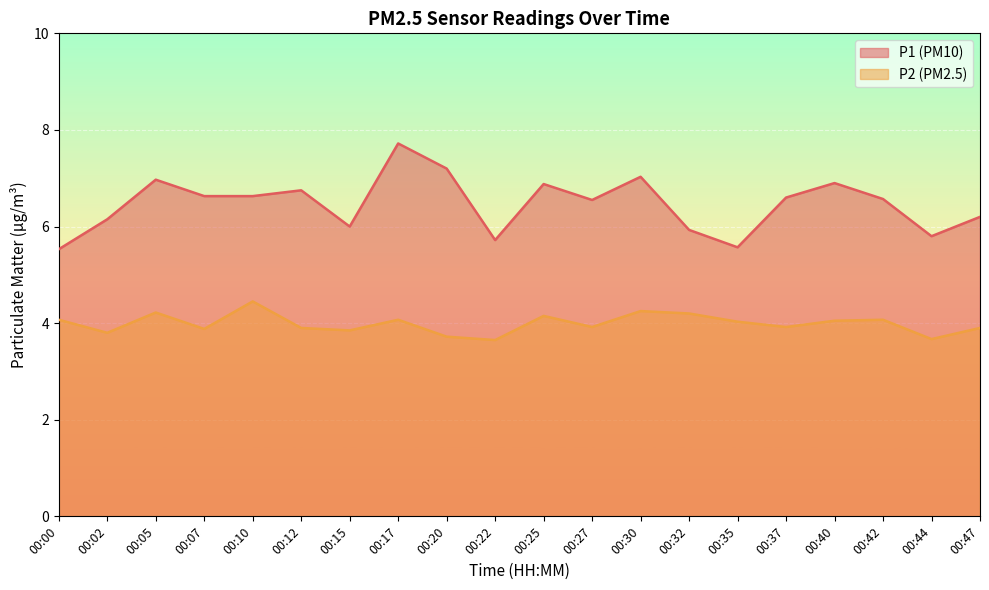

What is the difference between the second highest and second lowest values in the P2 series?

0.6